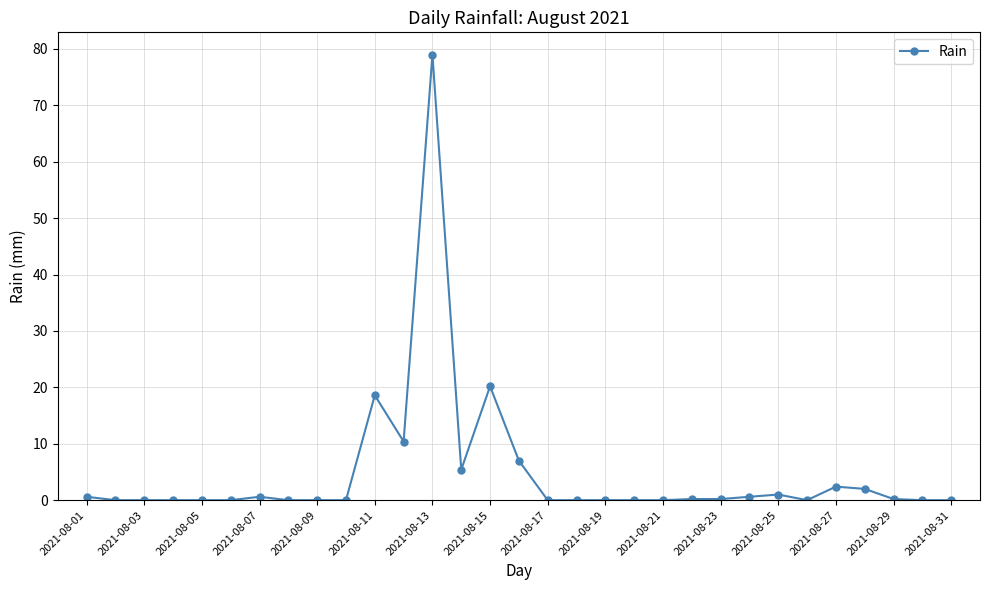

What is the average value?

4.8